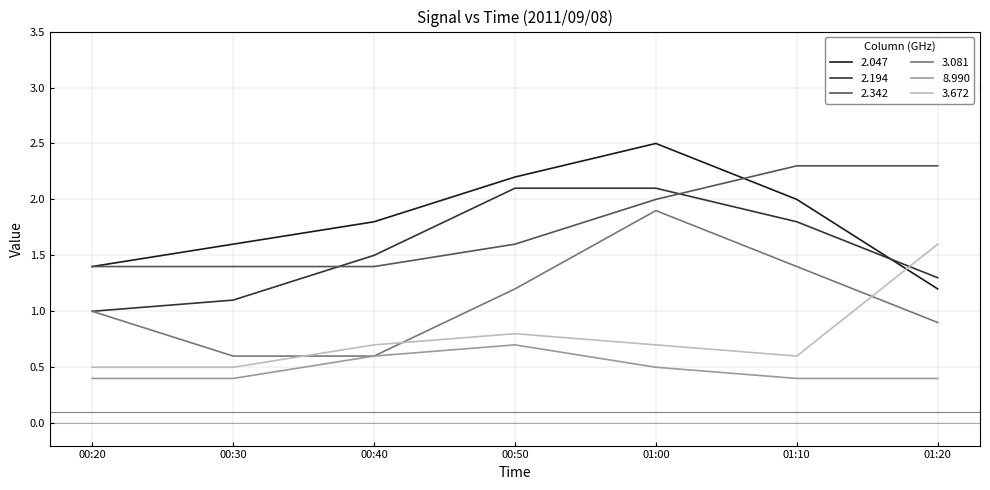

True or false: 2.194 and 8.990 intersect in this chart.

False